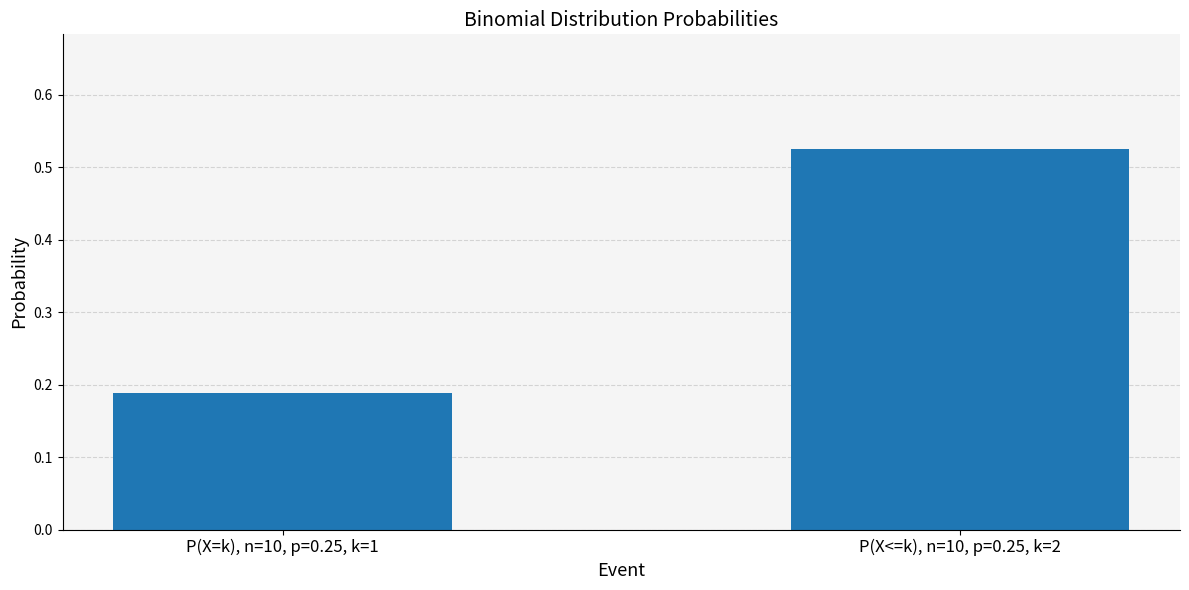

List the labels in order of value, smallest first.

P(X=k), n=10, p=0.25, k=1, P(X<=k), n=10, p=0.25, k=2